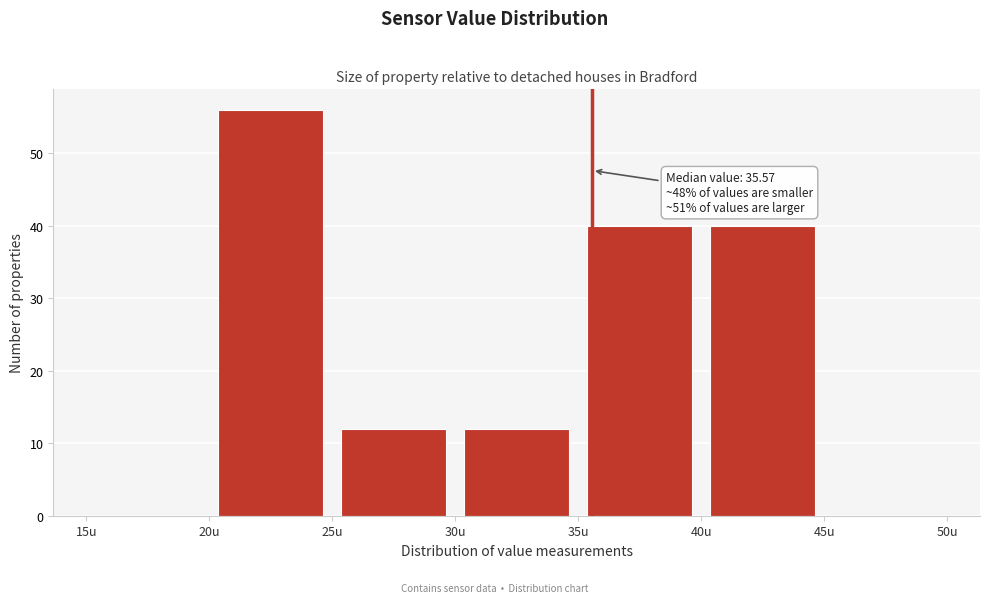

Which range on the x-axis has the tallest bar?

20 to 25